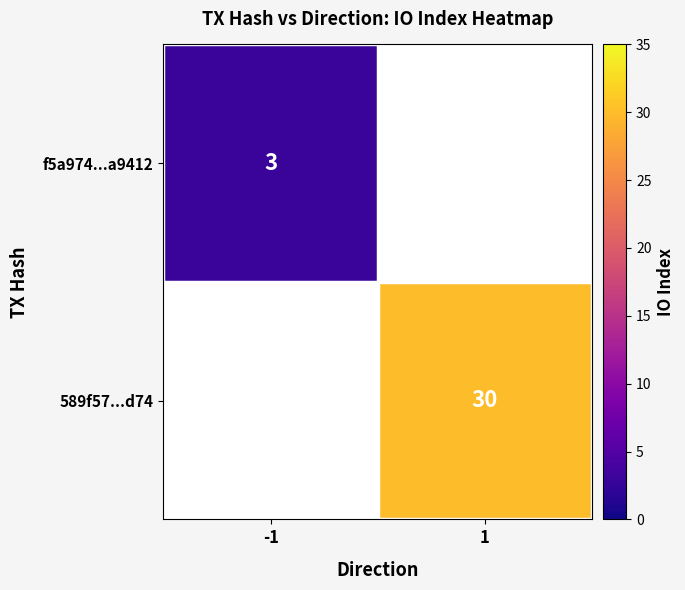

The 589f57...d74 series shows 30 at 1. True or false?

True